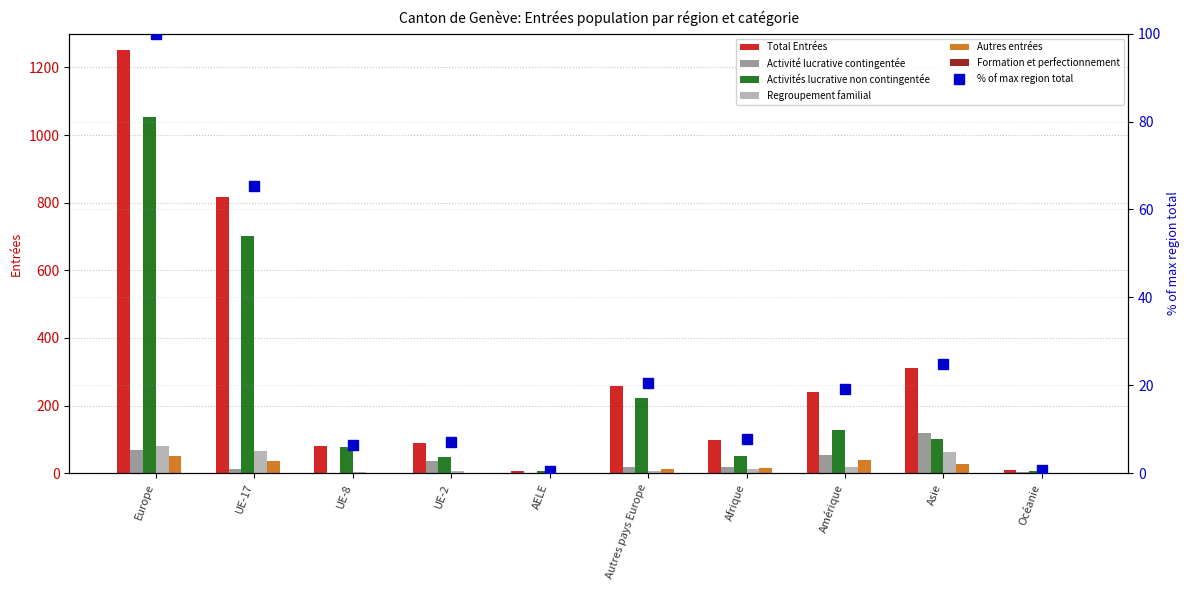

What is the value of the Total Entrées bar at the 6th from the left?

257